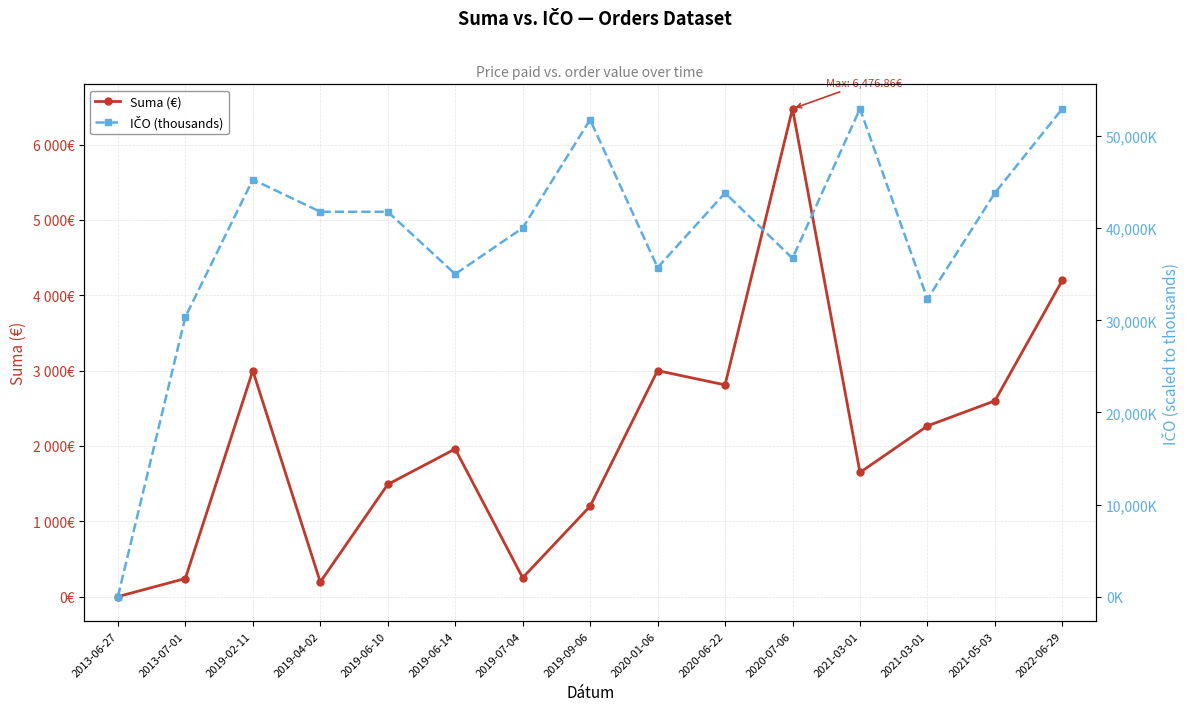

At which category does Suma (€) reach its first local peak?

2019-02-11